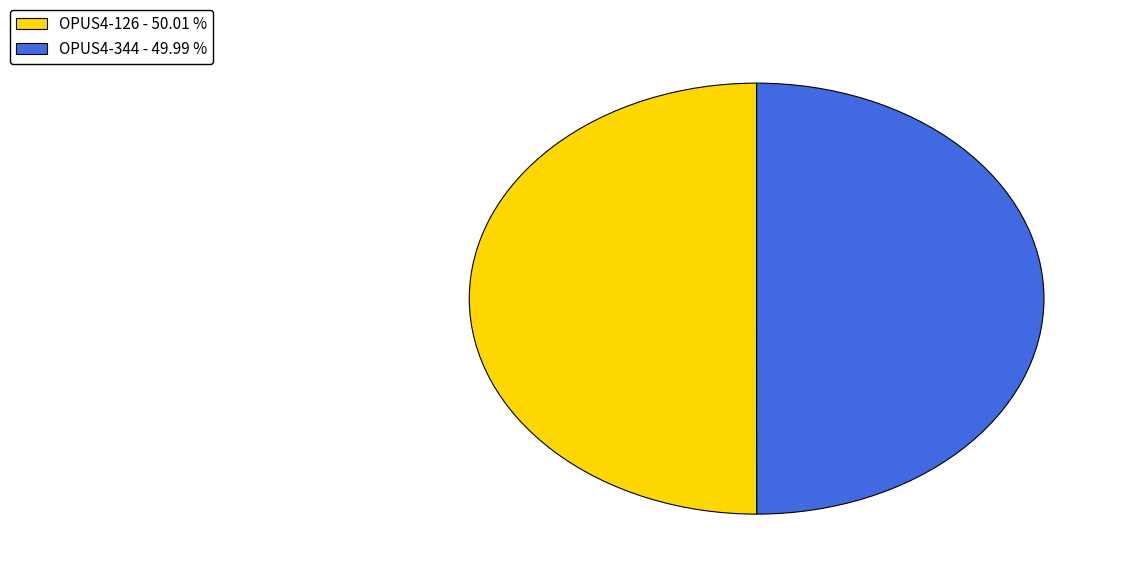

Approximately how many times larger is the value at OPUS4-344 - 49.99 % compared to OPUS4-126 - 50.01 %?

1.0